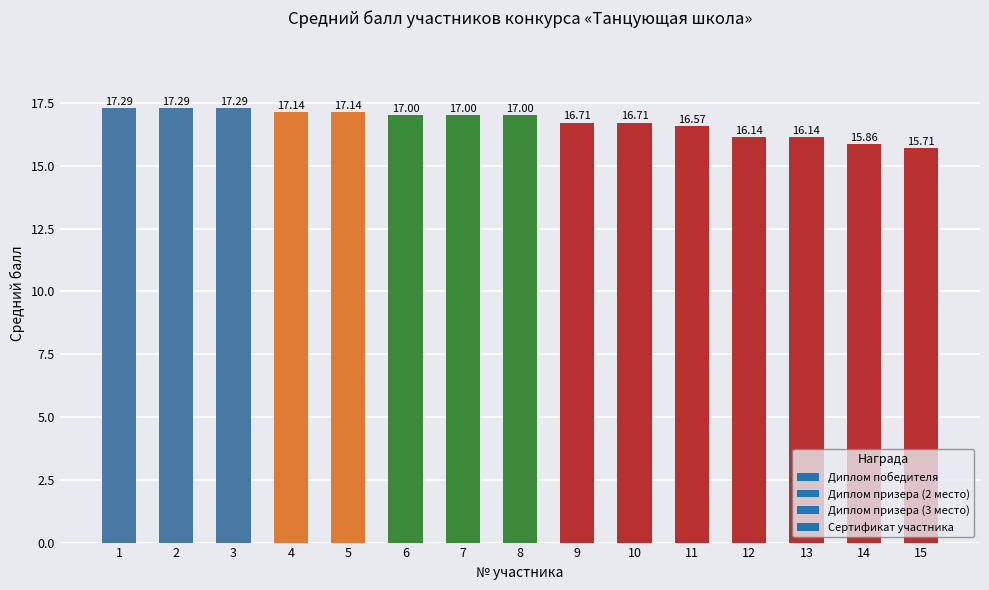

At which category does the chart reach its minimum across all series?

15